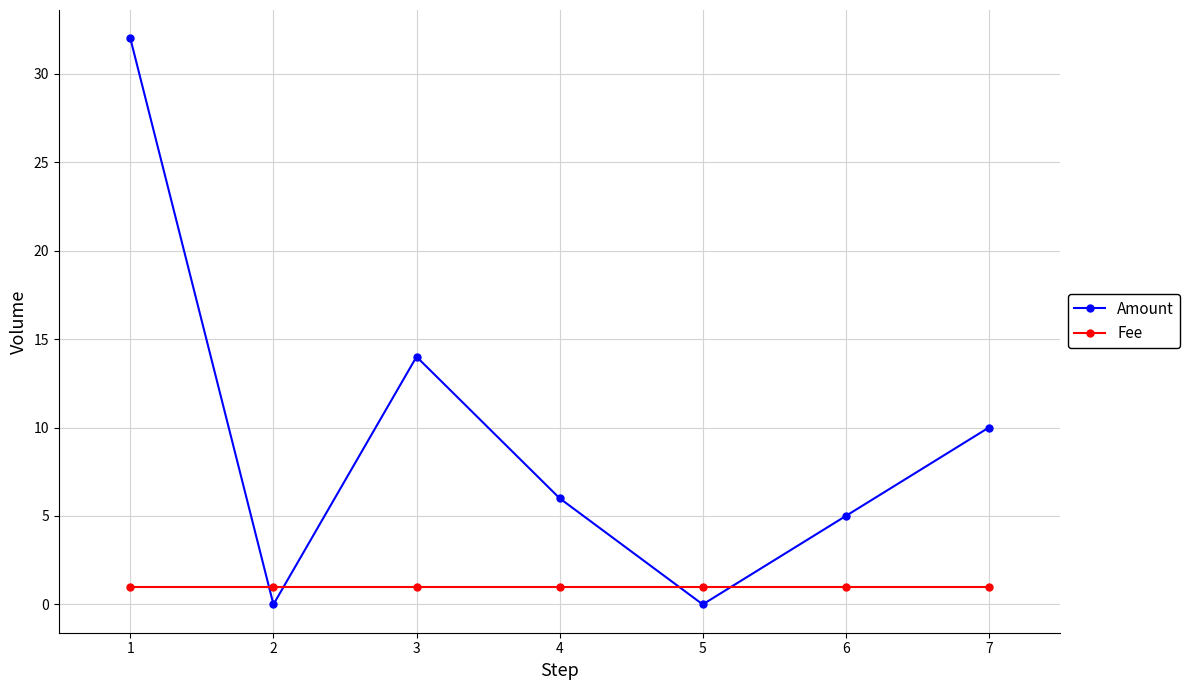

What is the maximum value for Amount?

32